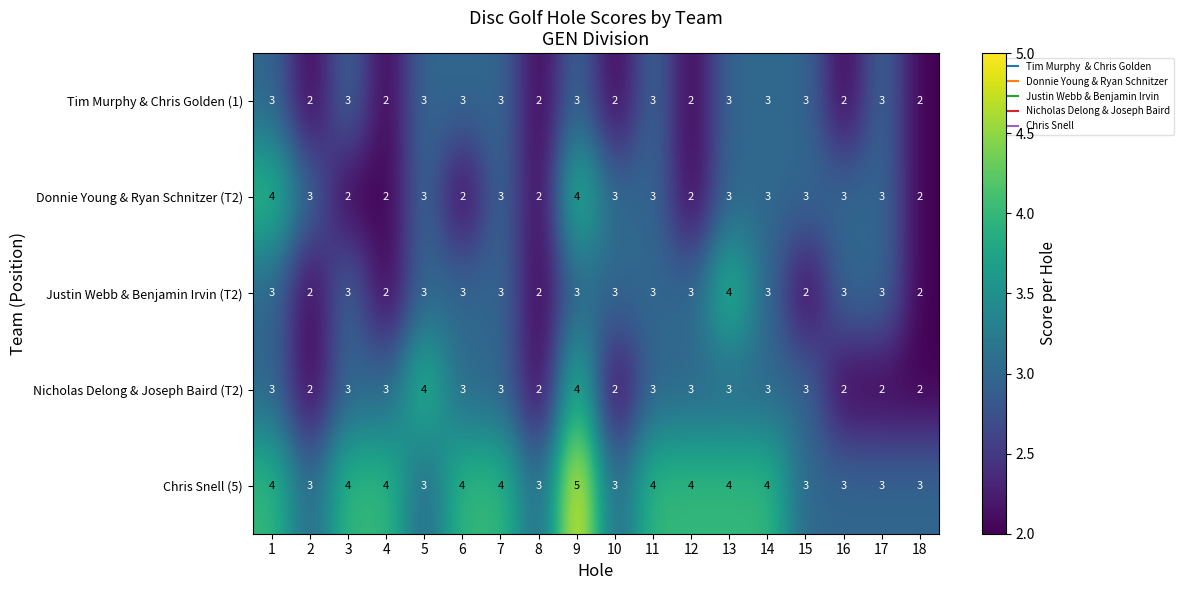

What is the maximum value shown in the chart?

5